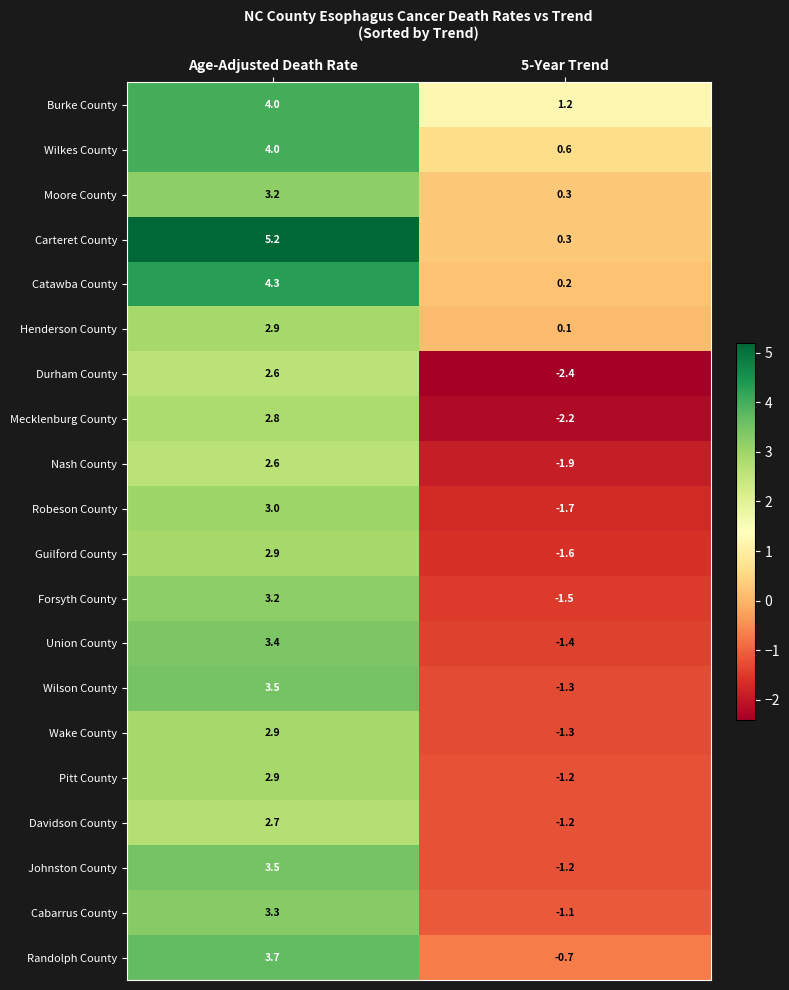

Is it true that Moore County equals 0.3 at 5-Year Trend?

True